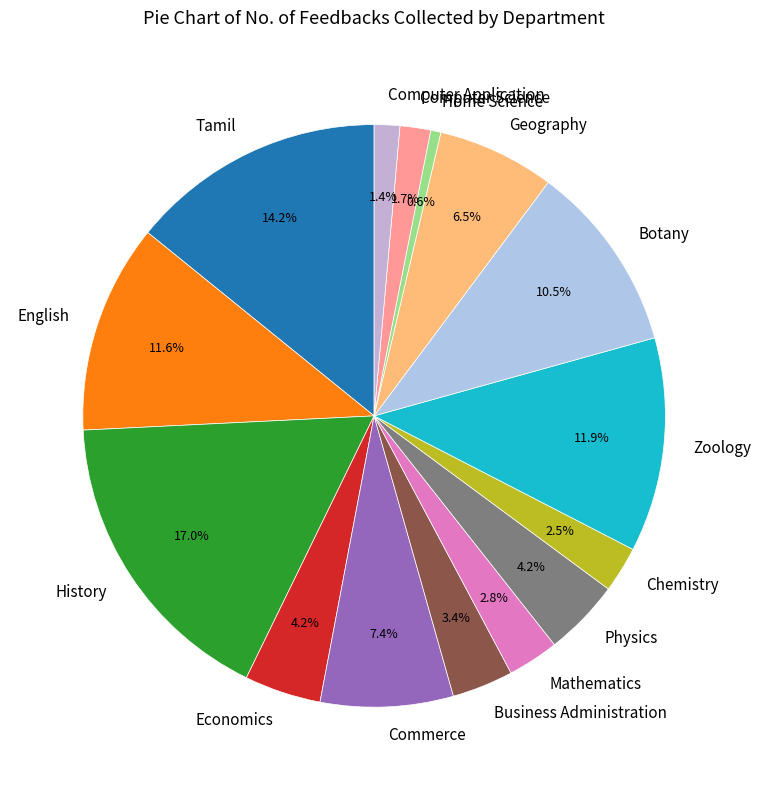

True or false: Geography accounts for 1% of the total.

False